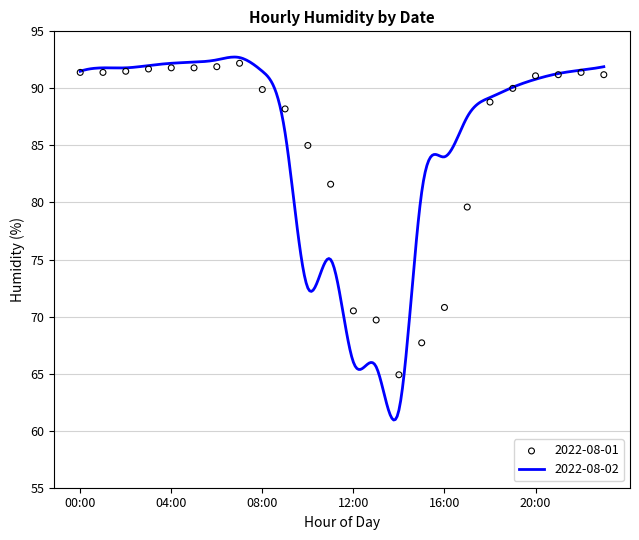

What is the ratio of the value at 19:00 to the value at 23:00?

1.0